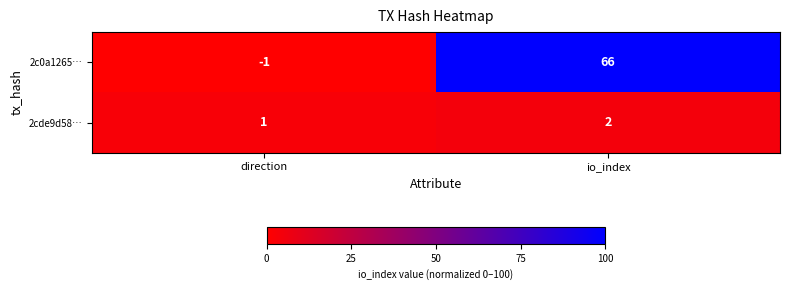

What is the sum of the 2c0a1265… values at direction and io_index?

65